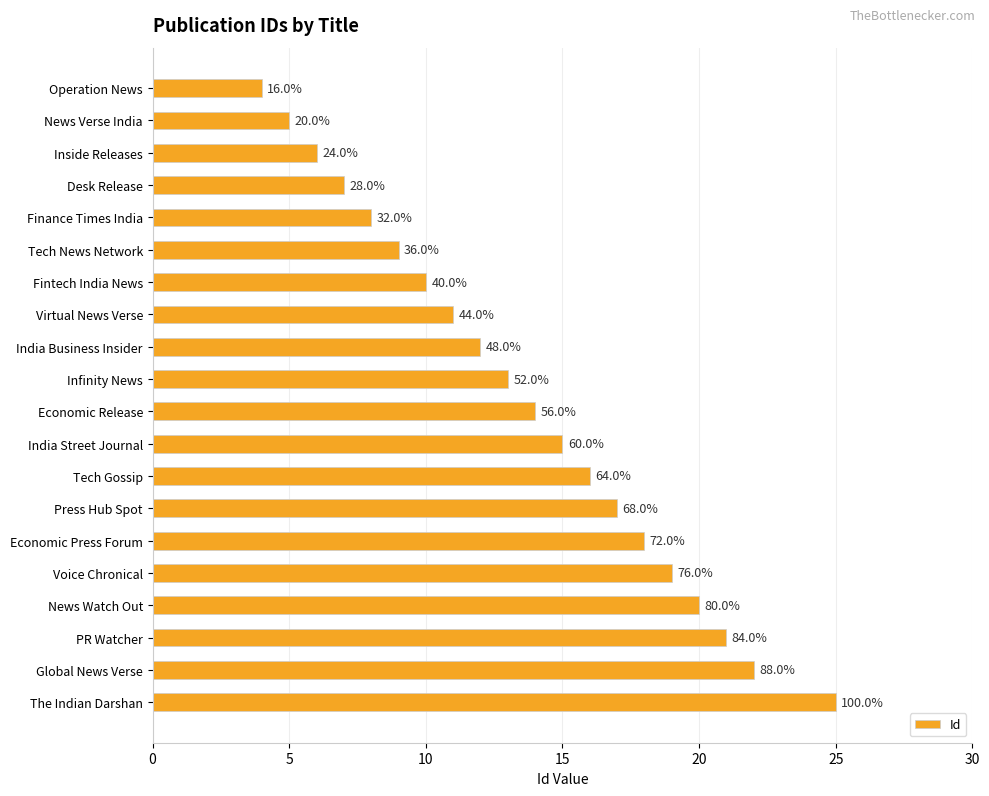

How many bars are there in total?

20